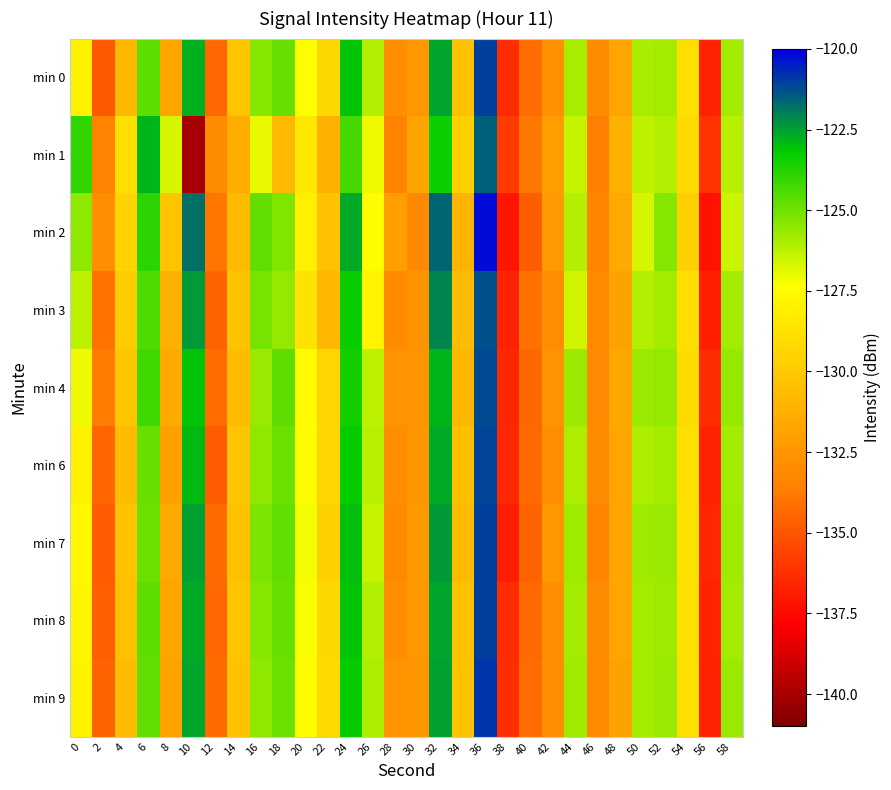

What is the spread (max minus min) of values at 22?

2.0